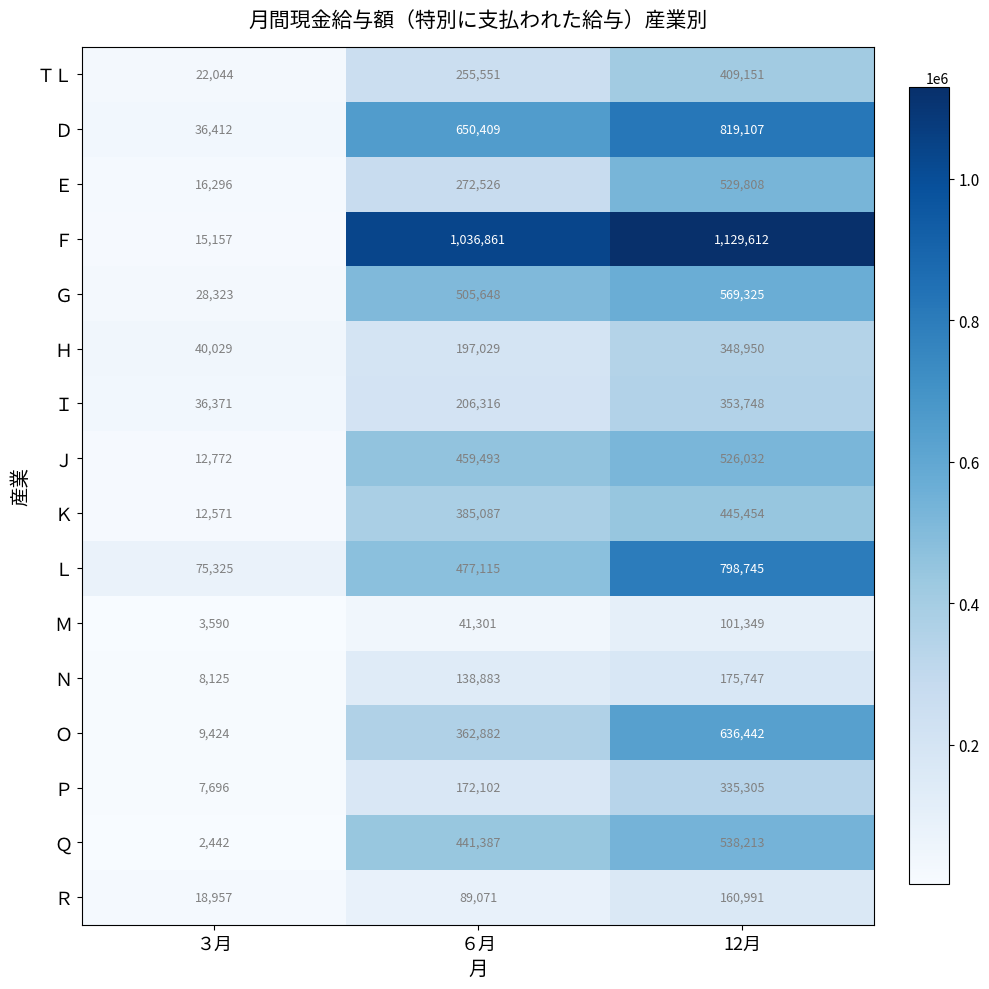

Which category has the highest value across all series?

12月